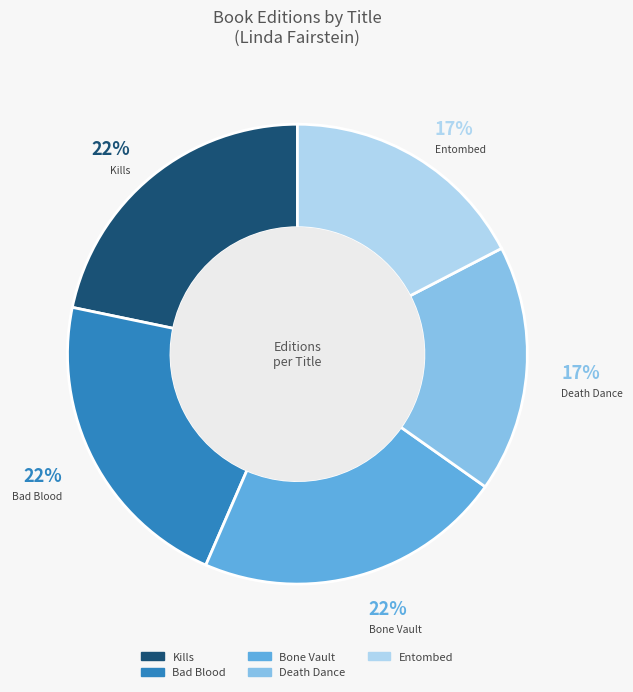

To the nearest percent, what portion does Bone Vault represent?

22%